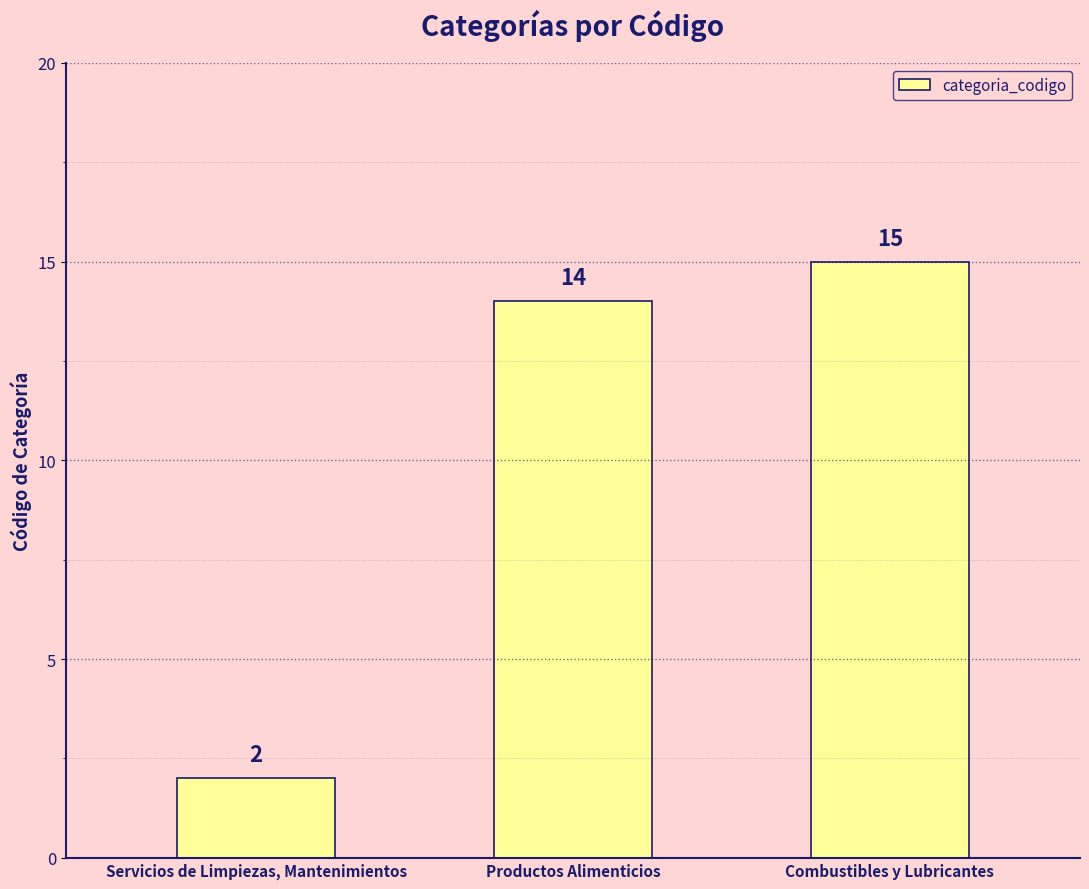

Reading left to right, list all the values displayed in this chart.

Servicios de Limpiezas, Mantenimientos=2	Productos Alimenticios=14	Combustibles y Lubricantes=15